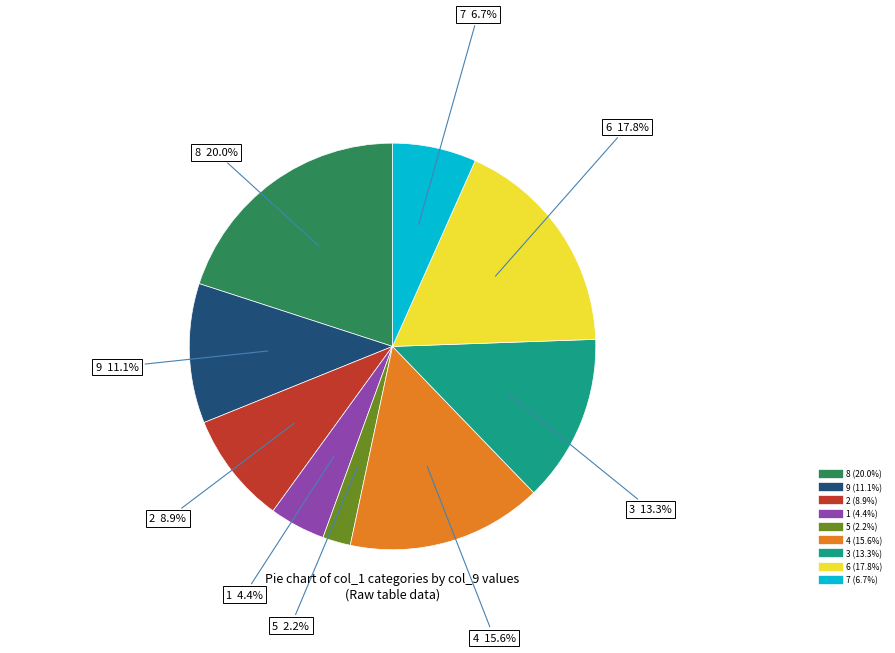

The 9 slice represents 11% of the pie. True or false?

True